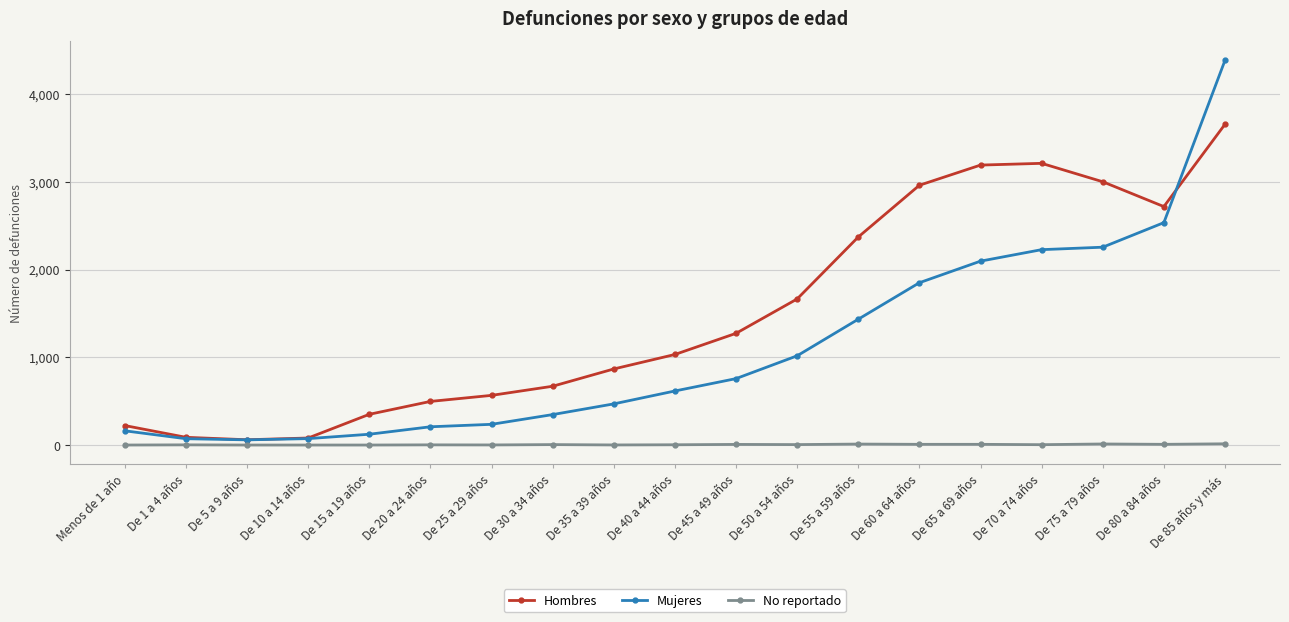

Count the number of categories in the chart.

19